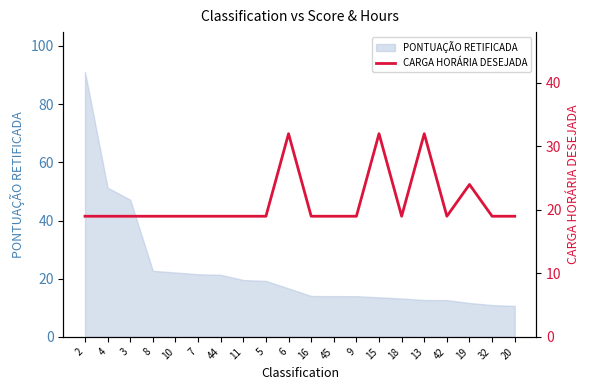

Rank the categories by value from highest to lowest.

6, 15, 13, 19, 2, 4, 3, 8, 10, 7, 44, 11, 5, 16, 45, 9, 18, 42, 32, 20